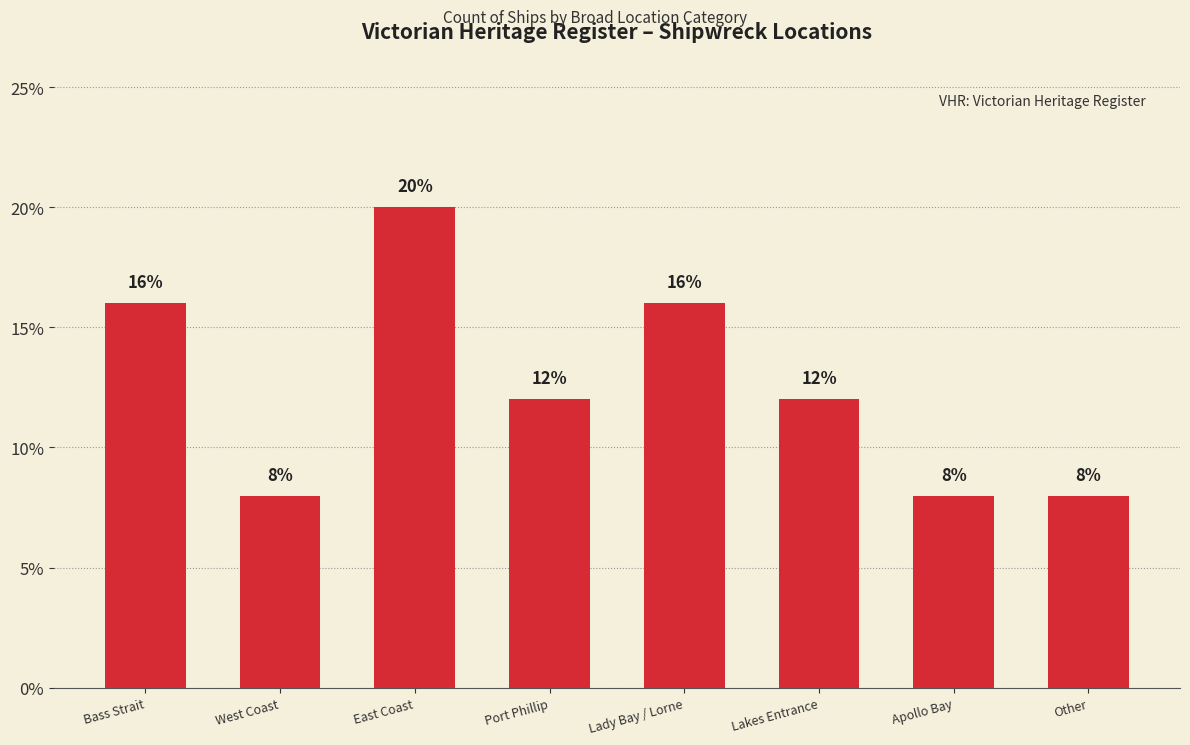

Reading left to right, what are all the values shown in this chart?

Bass Strait=0.2	West Coast=0.1	East Coast=0.2	Port Phillip=0.1	Lady Bay / Lorne=0.2	Lakes Entrance=0.1	Apollo Bay=0.1	Other=0.1